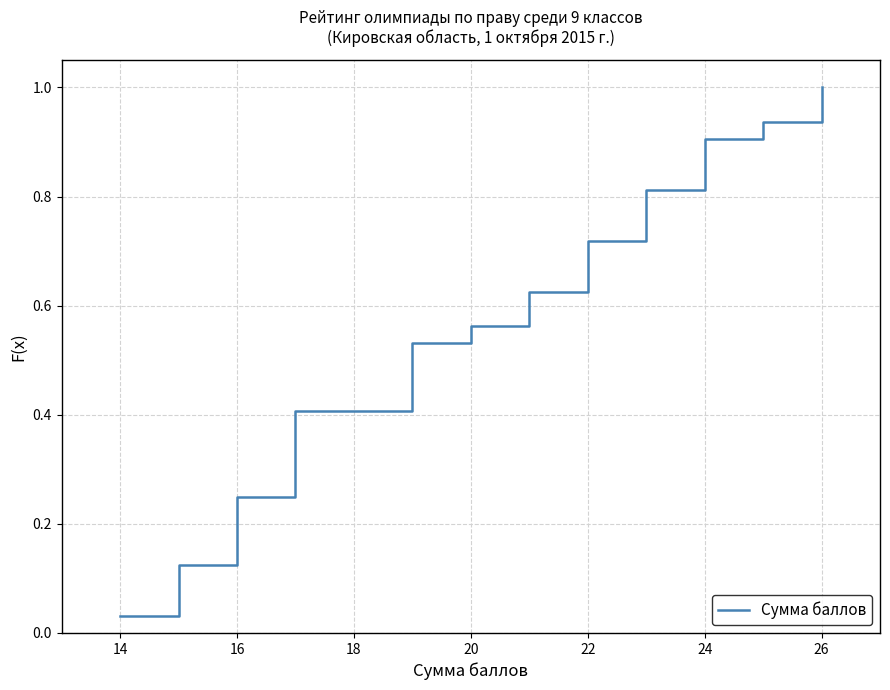

What is the maximum value shown in the chart?

1.0